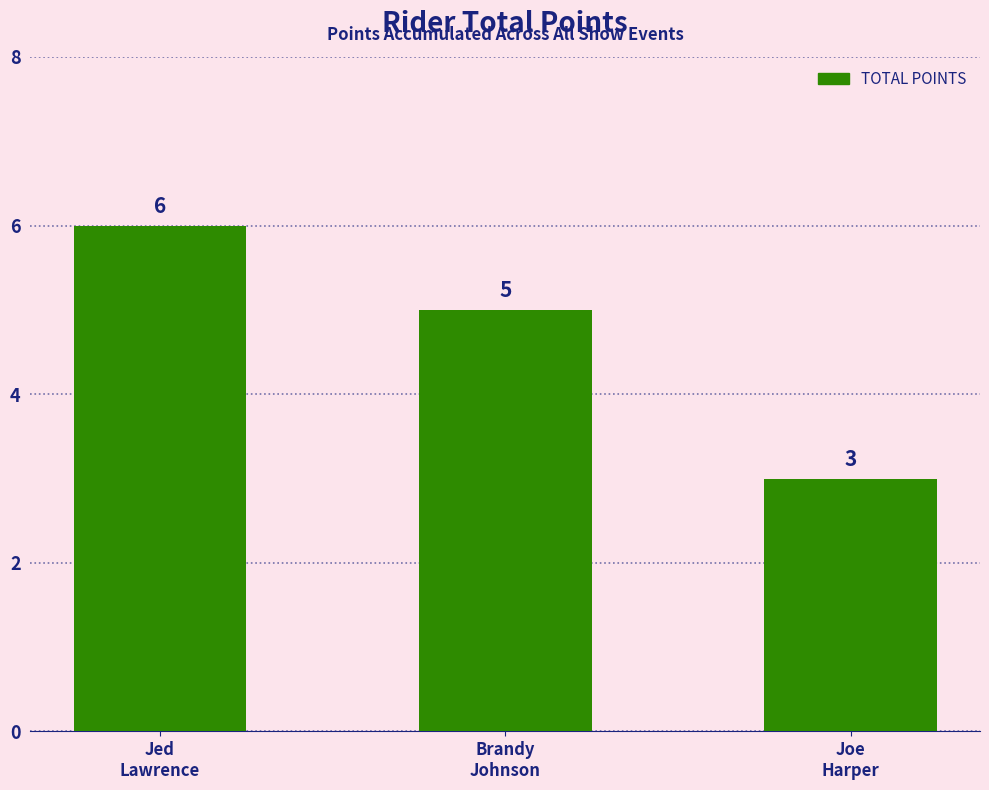

Between Brandy
Johnson and Jed
Lawrence, which is larger?

Jed
Lawrence